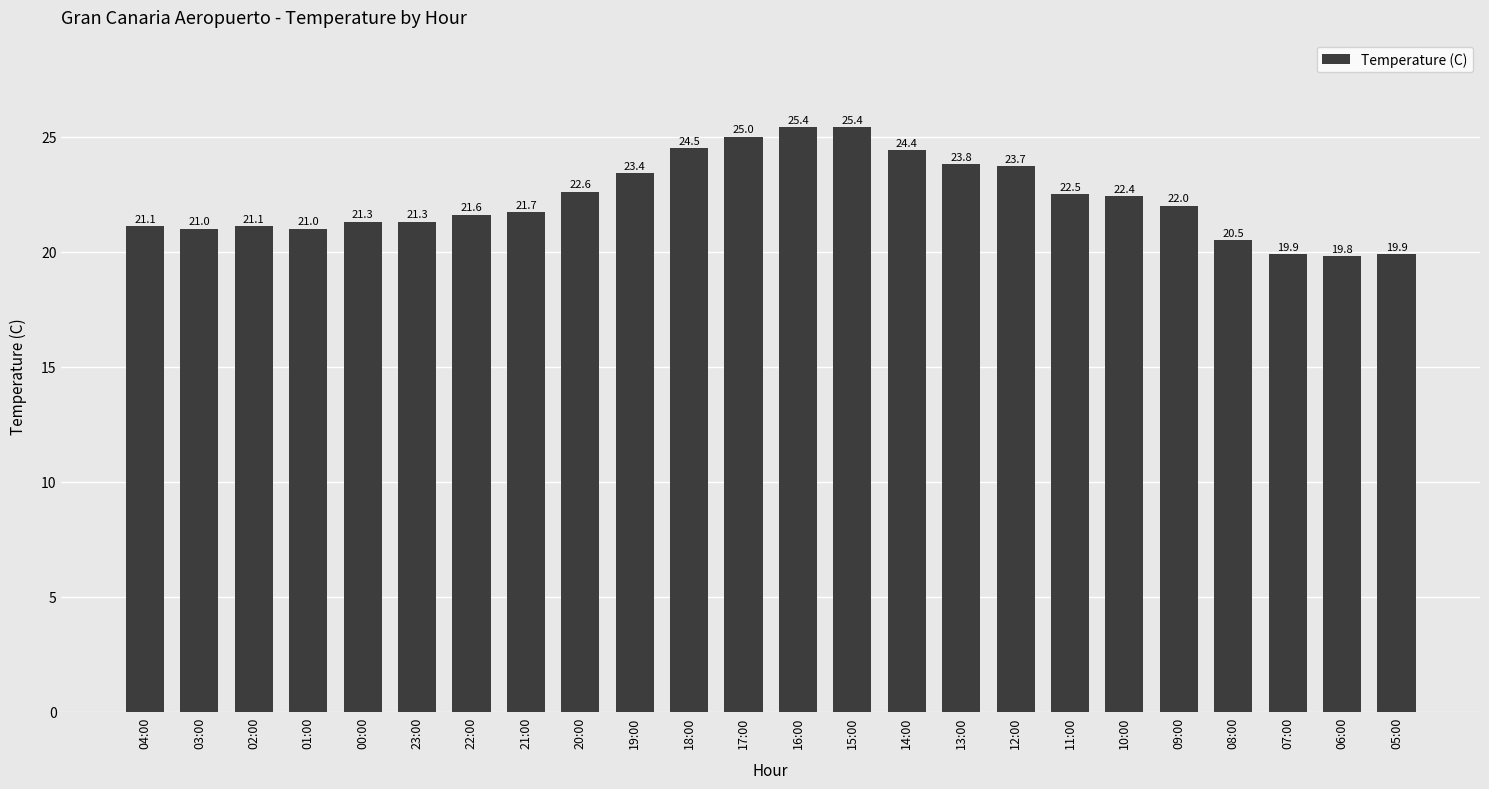

What is the smallest value displayed?

19.8